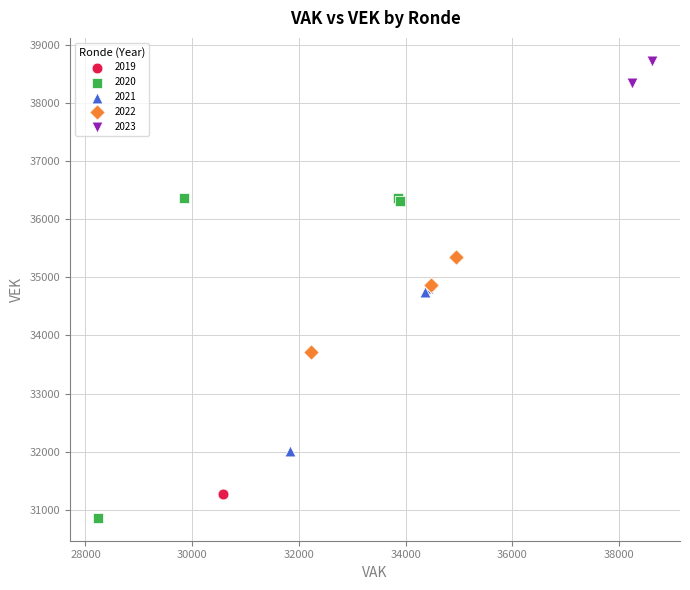

Which series has the largest Y range (max minus min)?

2020